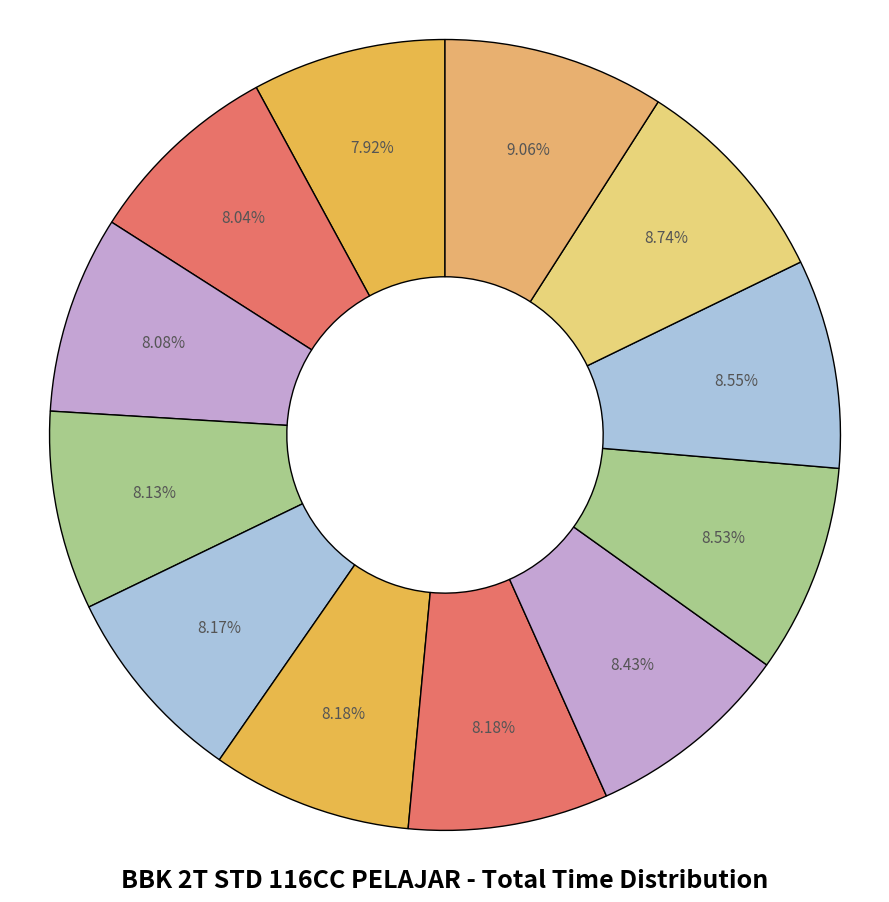

Which slice is the smallest?

ARIEL BINTANG